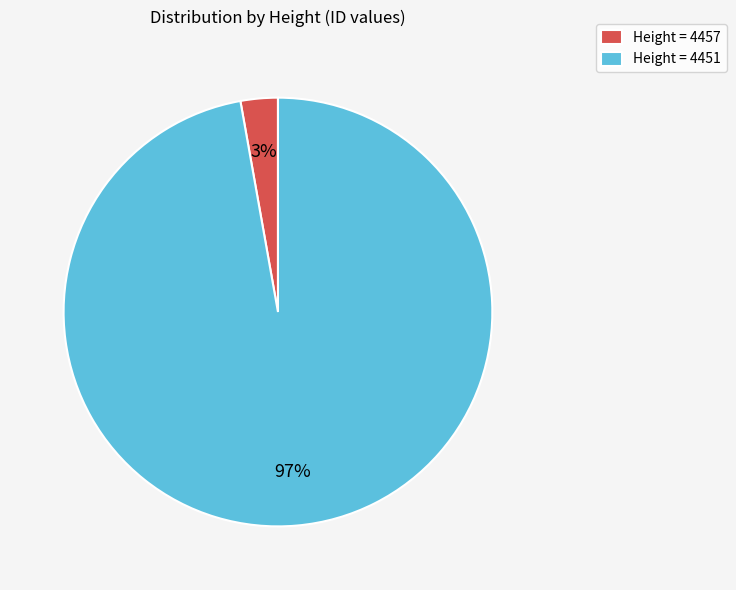

Is there any slice that represents more than half of the pie?

Yes